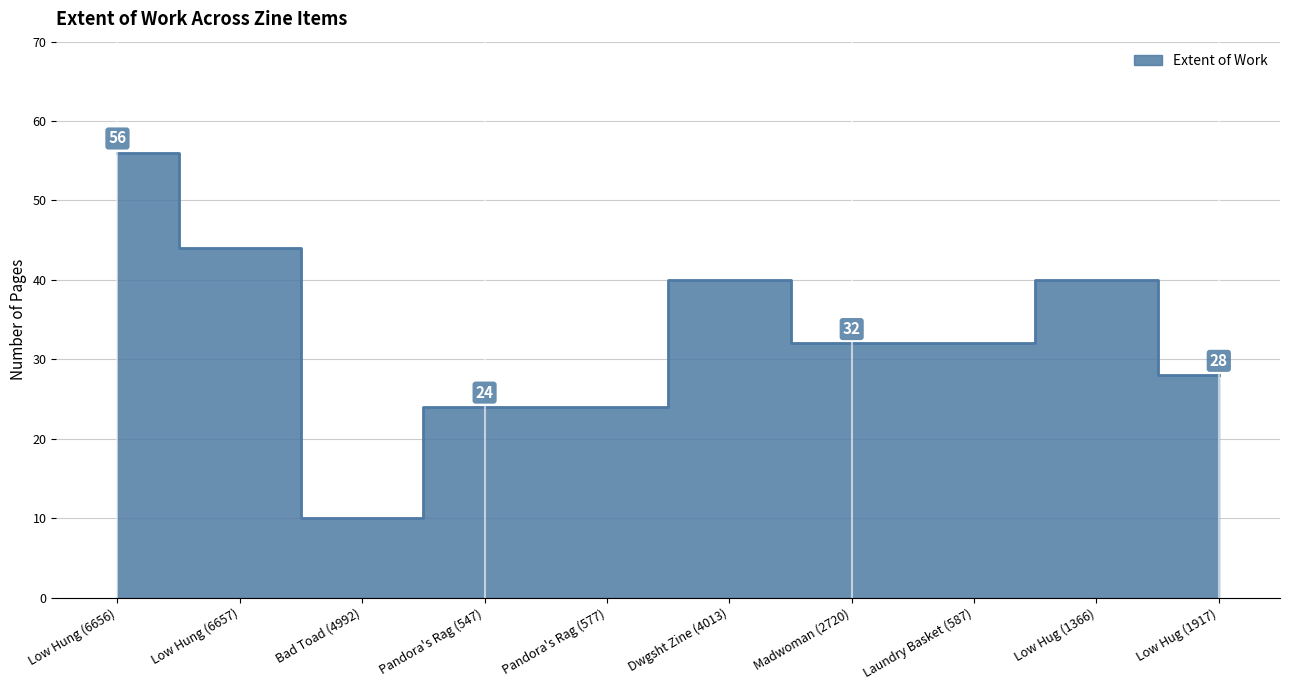

What is the label of the 10th point from the left?

Low Hug (1917)